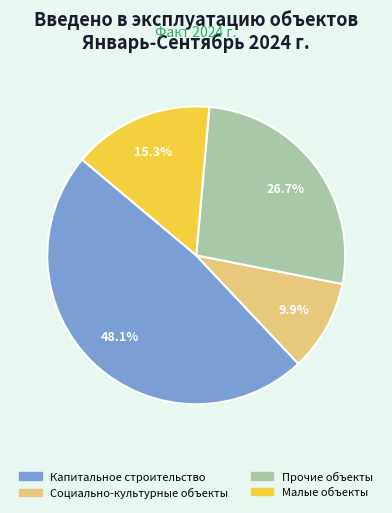

What is the smallest slice in the pie chart?

Социально-культурные объекты